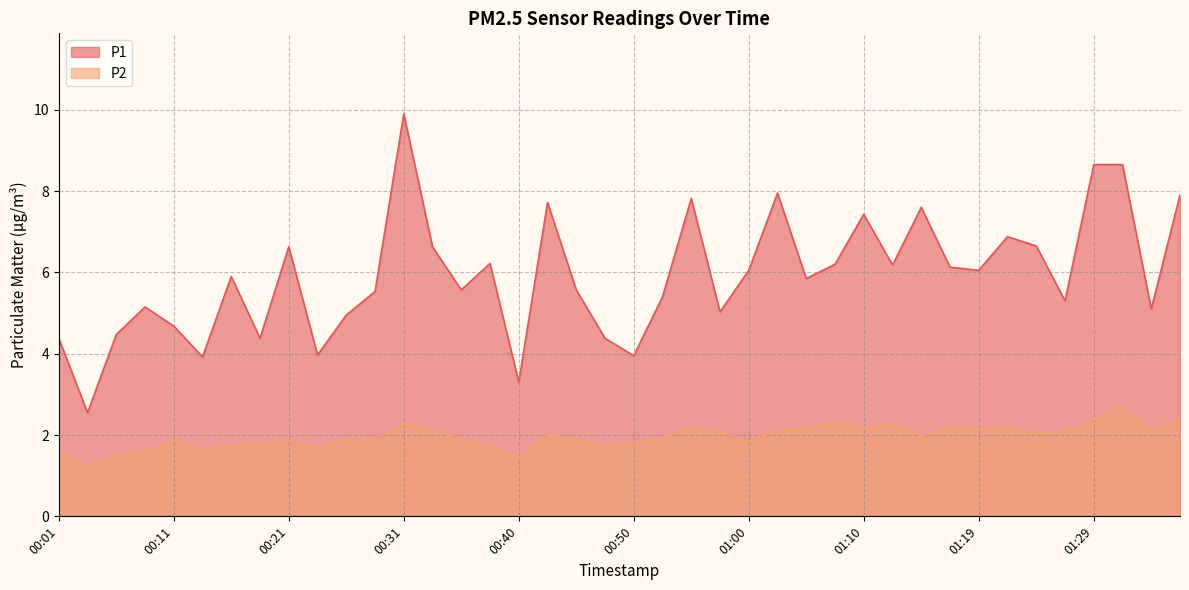

True or false: P2 has more than 1 interior local peaks.

True